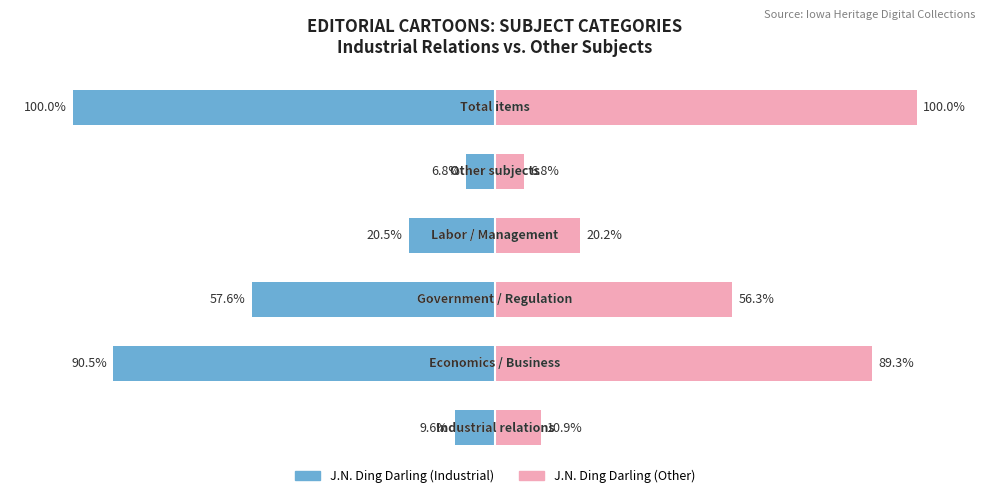

Which has a higher value, −50 or −100?

−50